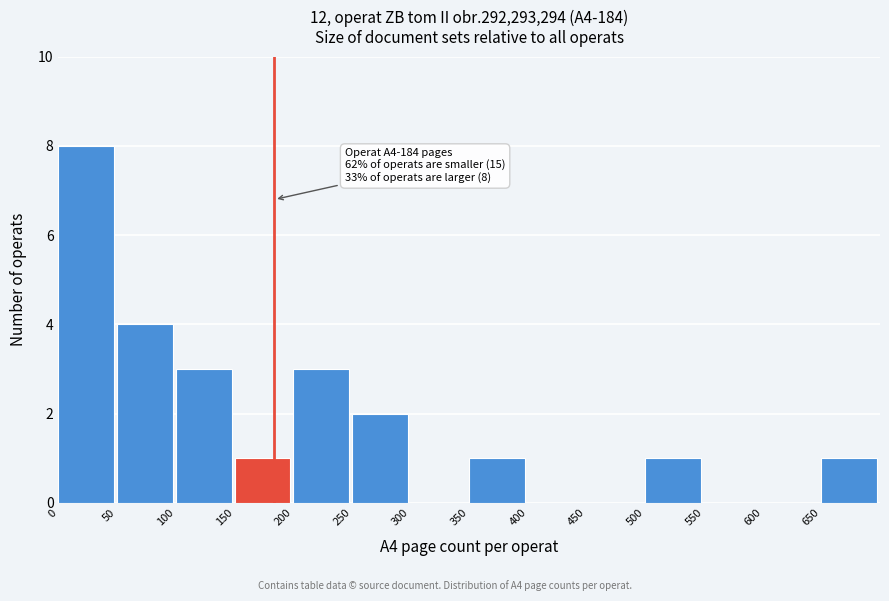

Over which range of the x-axis is the bar tallest?

0 to 50